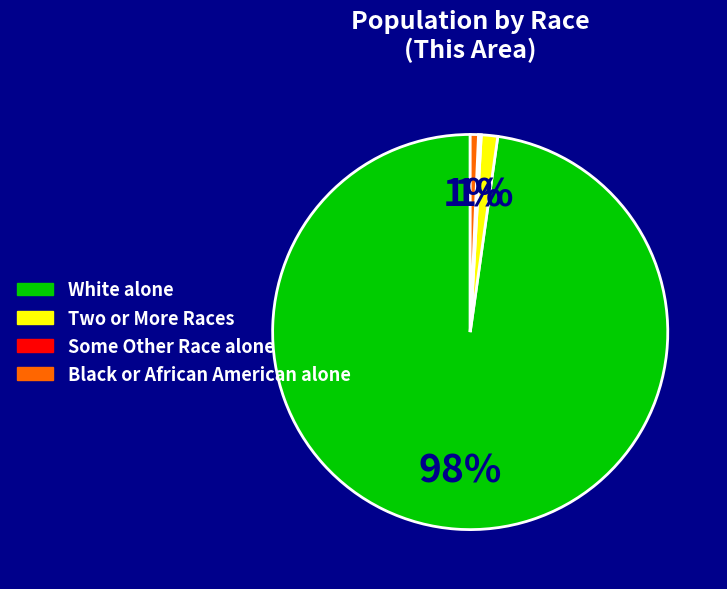

True or false: White alone accounts for 98% of the total.

True